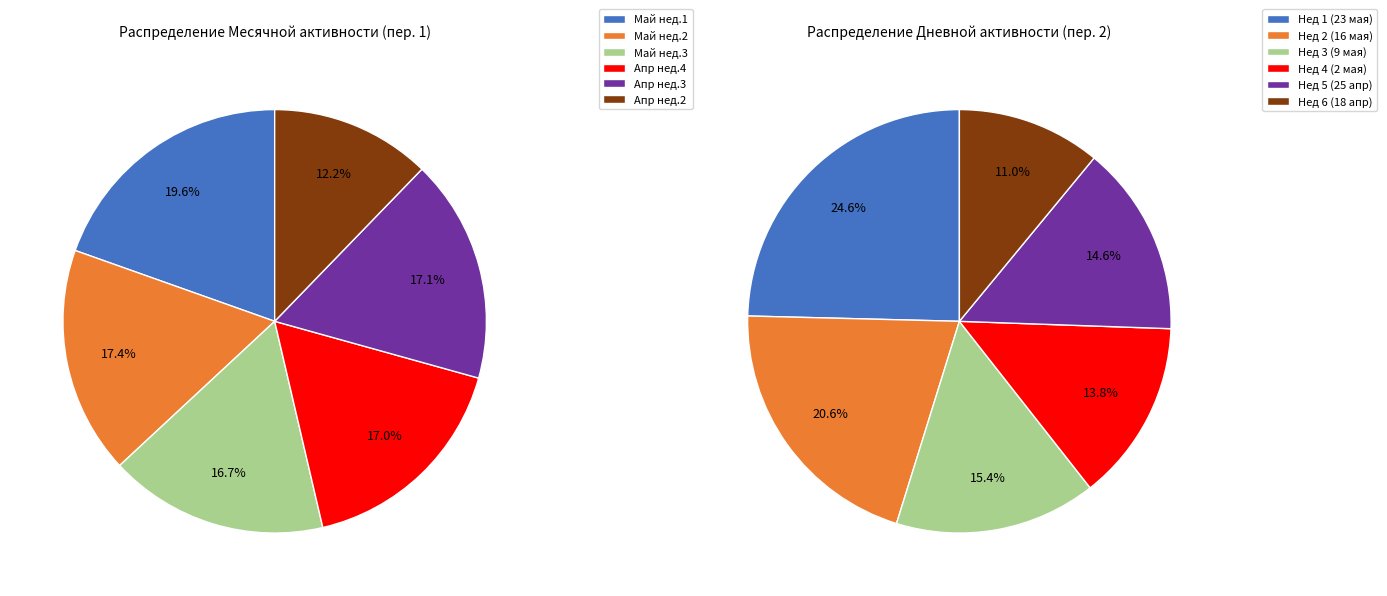

Is it true that 2024-05-22 is 9% of the pie?

False